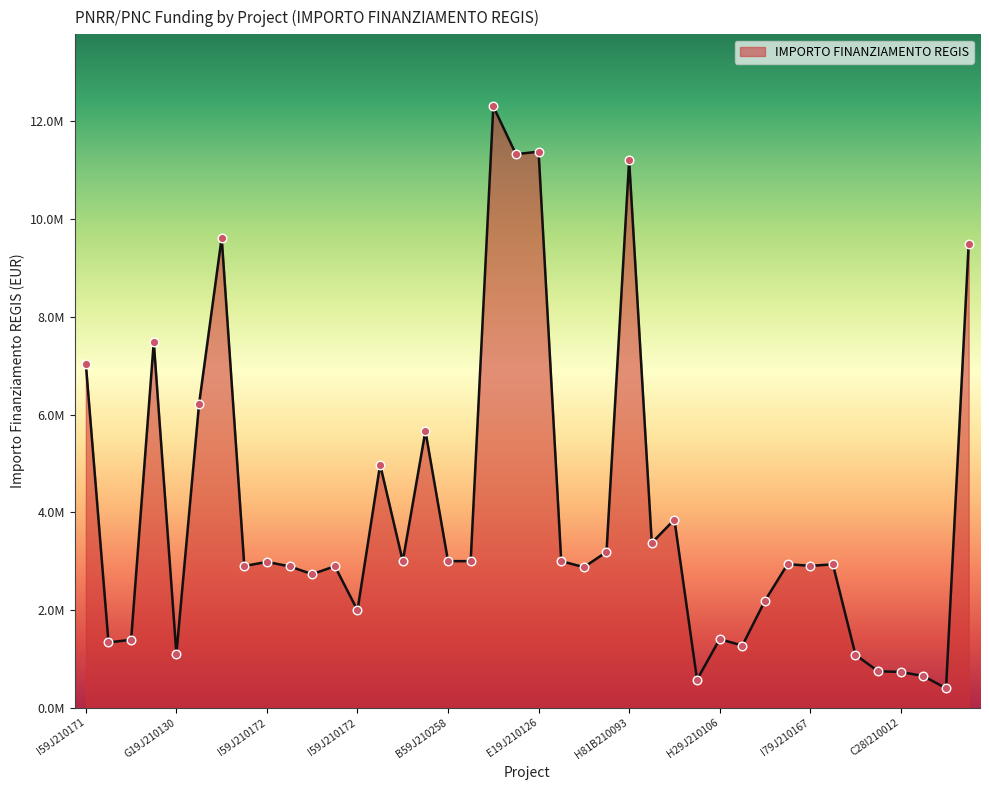

Is this an area chart (filled region under the line)?

Yes